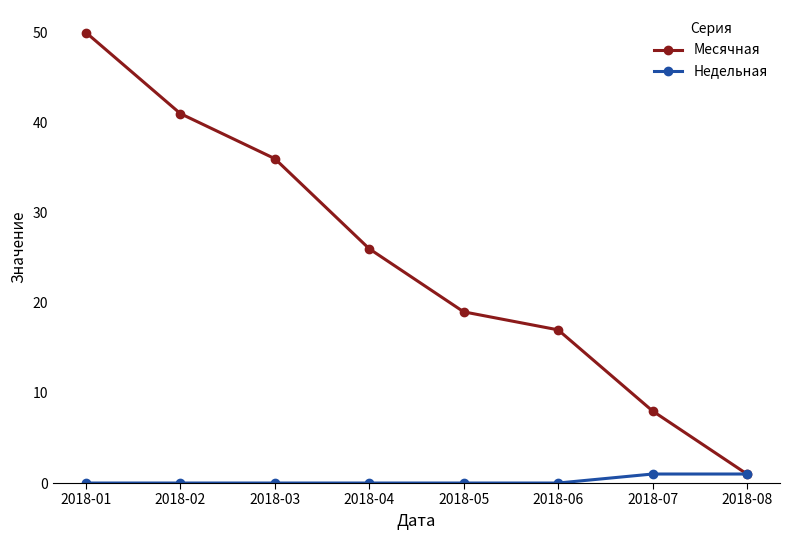

True or false: Месячная has more than 2 points higher than both neighbors.

False